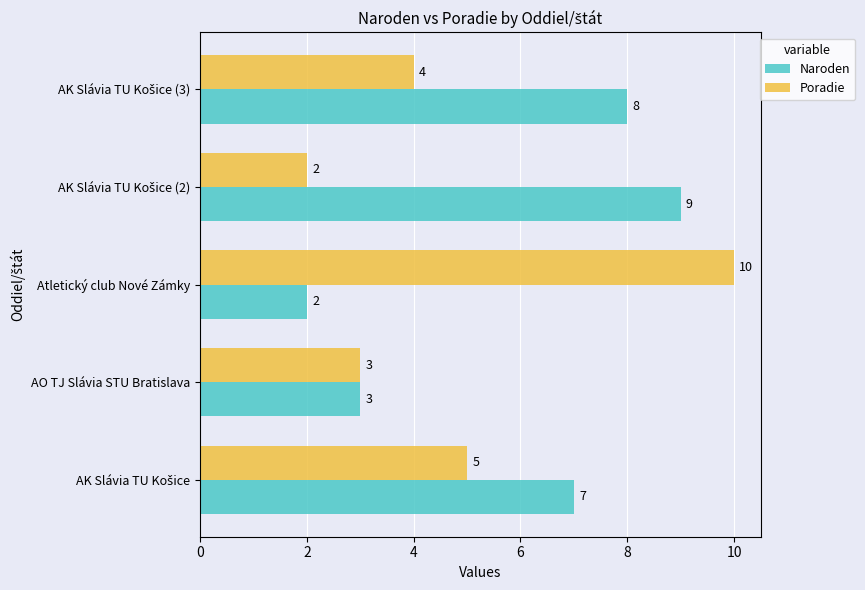

The value of Naroden at AO TJ Slávia STU Bratislava is 1. True or false?

False